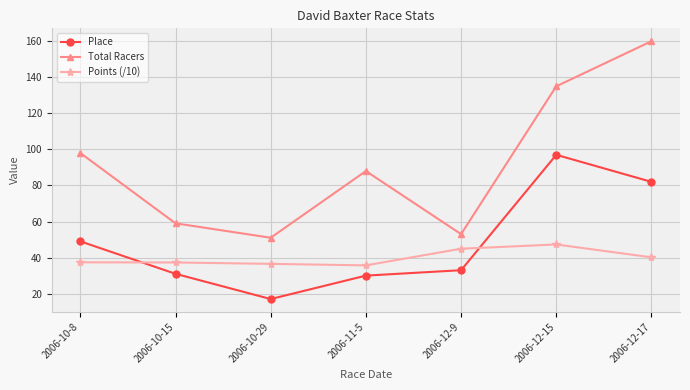

Where is Place nearest to the value 57?

2006-10-8